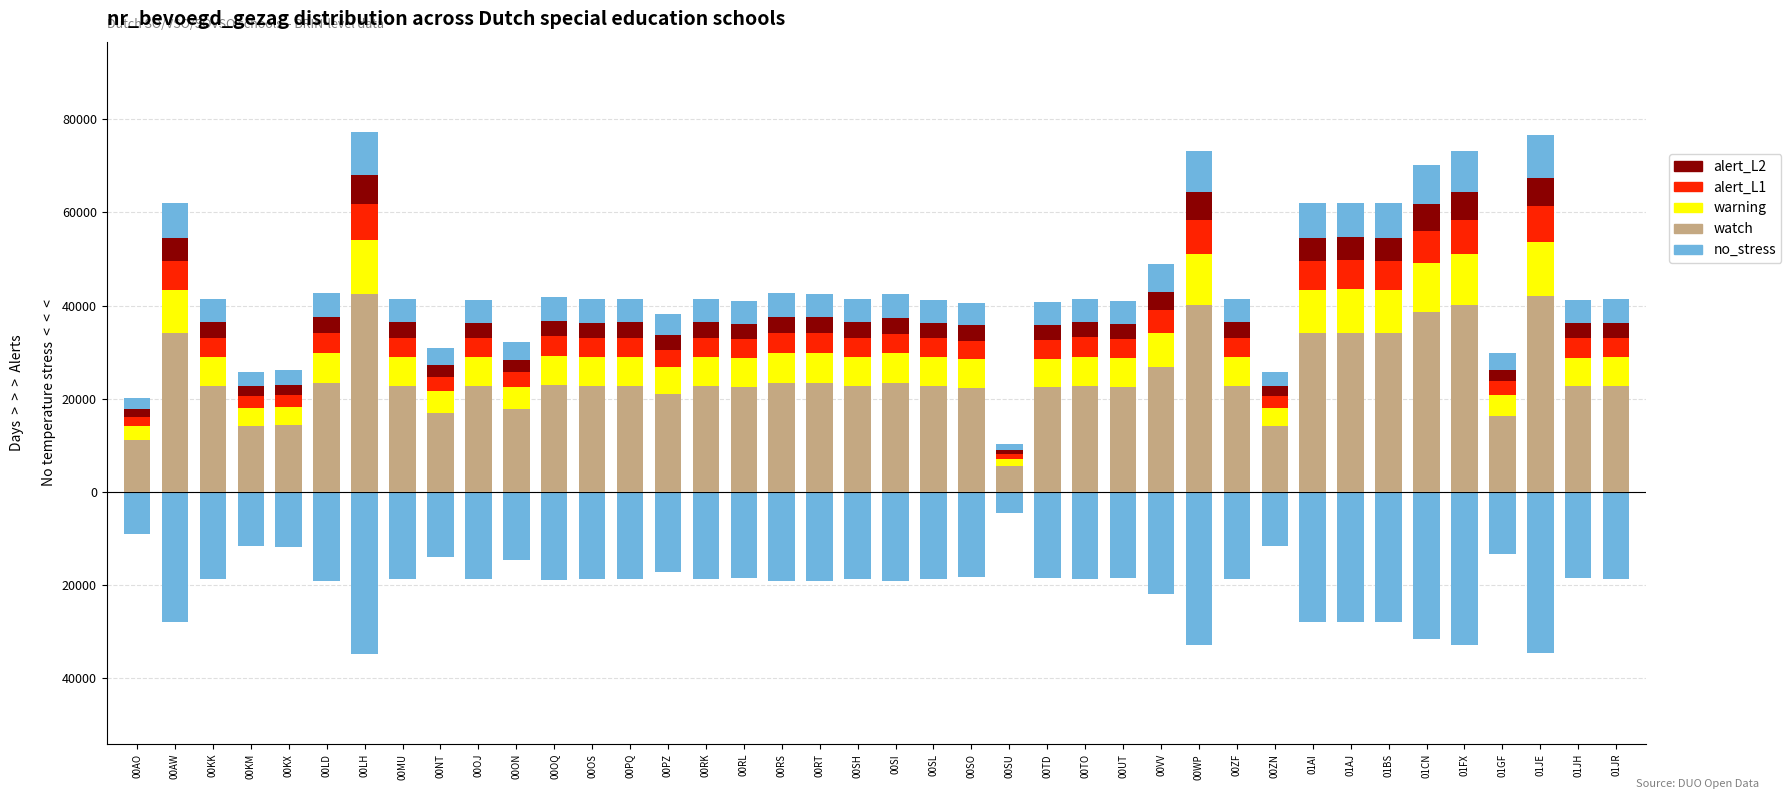

The value of alert_L1 at 00LH is 7733.8. True or false?

True